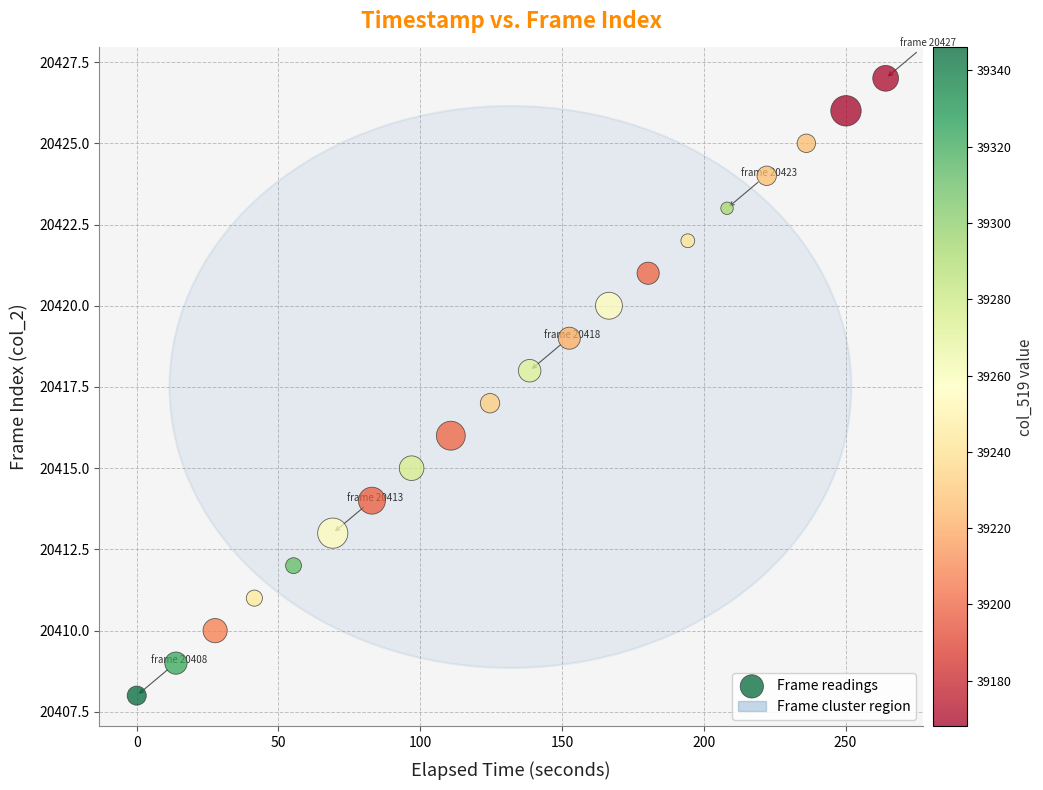

What is the range of Y values (max minus min)?

19